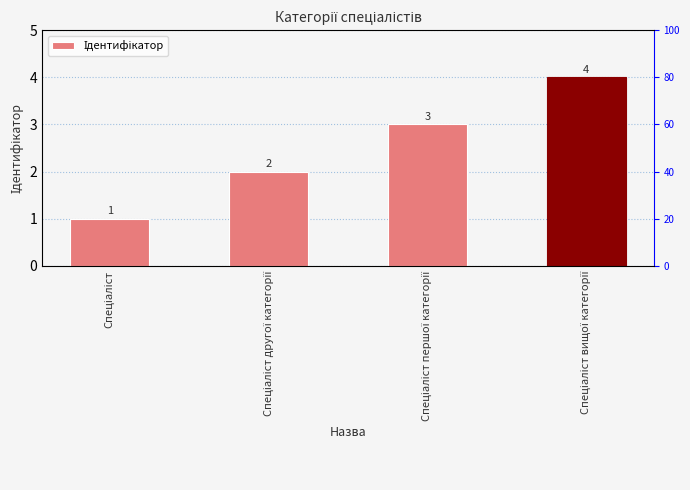

What is the difference between the values at Спеціаліст вищої категорії and Спеціаліст другої категорії?

2